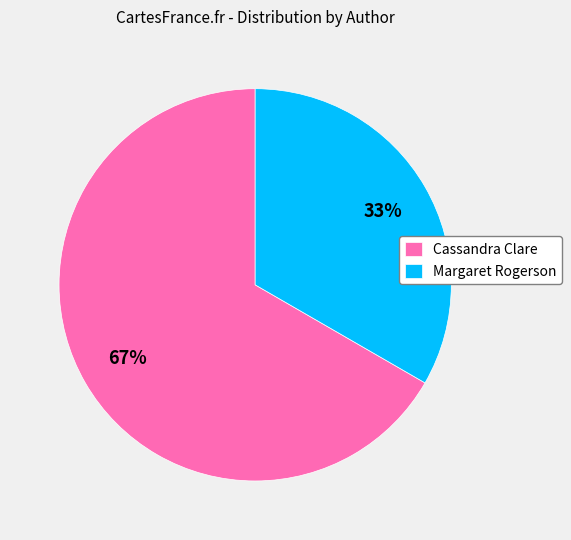

Combined, do Margaret Rogerson and Cassandra Clare account for over 50%?

Yes